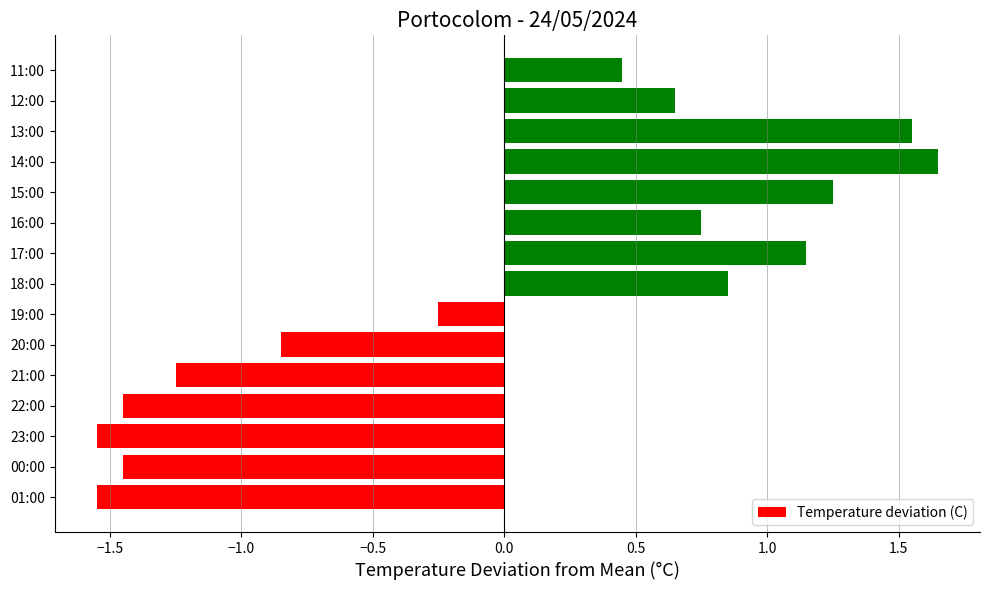

Are the bars horizontal?

Yes